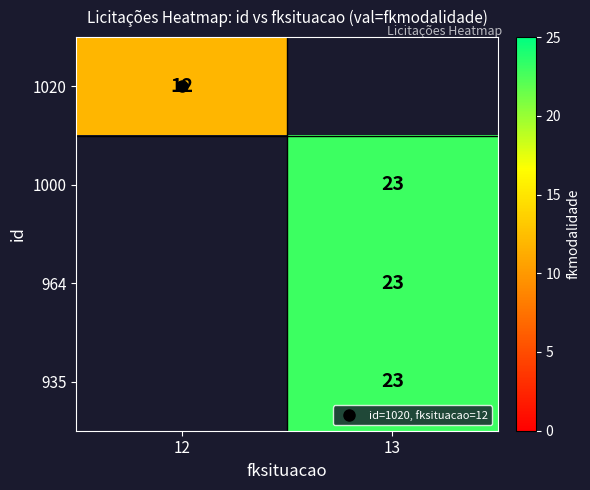

List the series in order of their peak value, lowest first.

1020, 1000, 964, 935